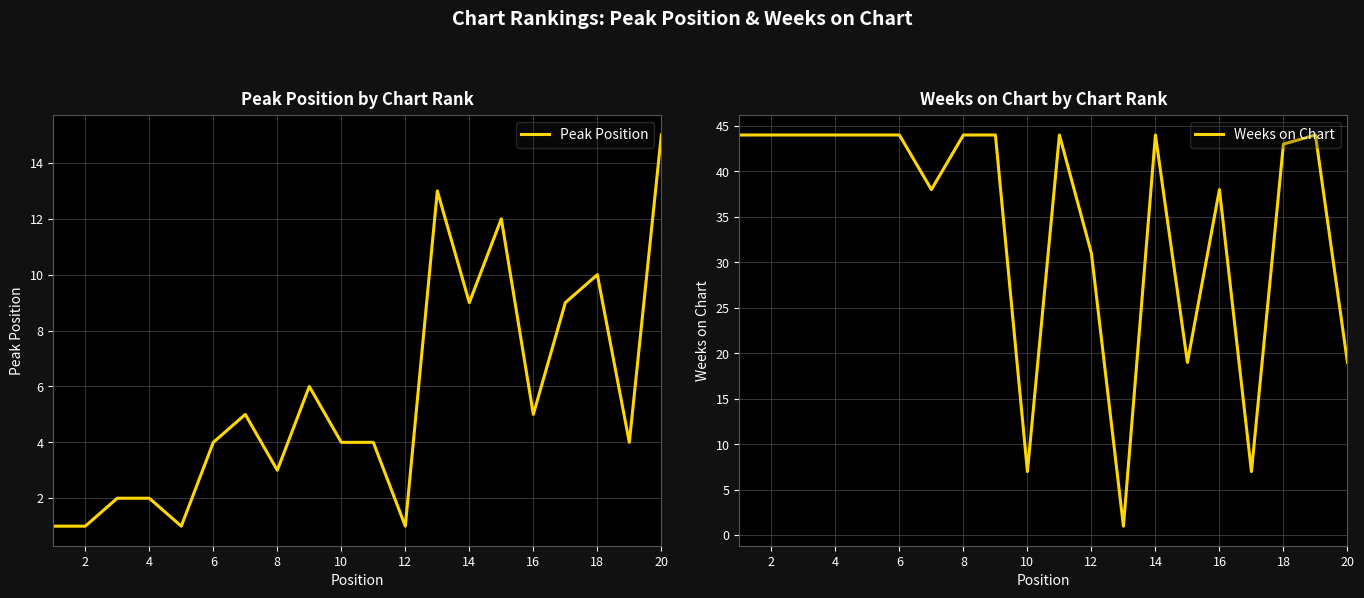

At which label does Peak Position reach its peak?

20